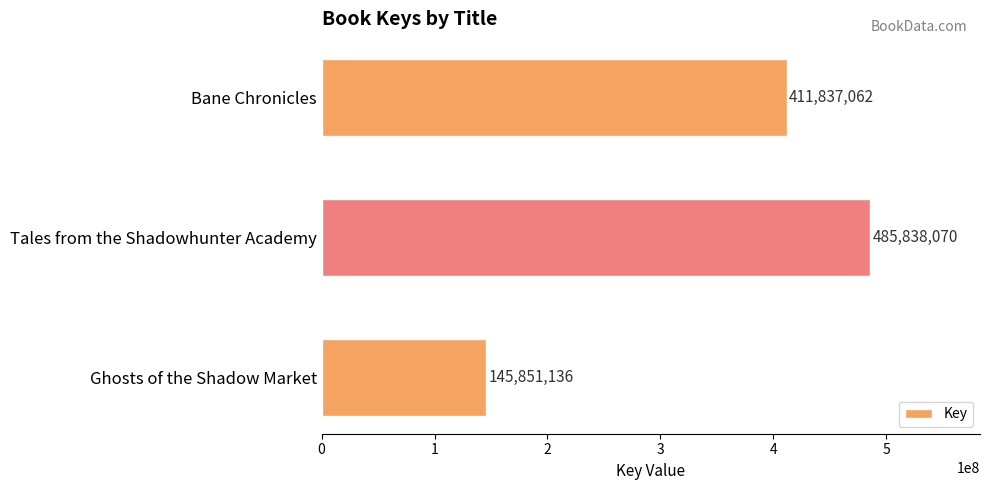

Reading bottom to top, what are all the values shown in this chart?

145851136	485838070	411837062